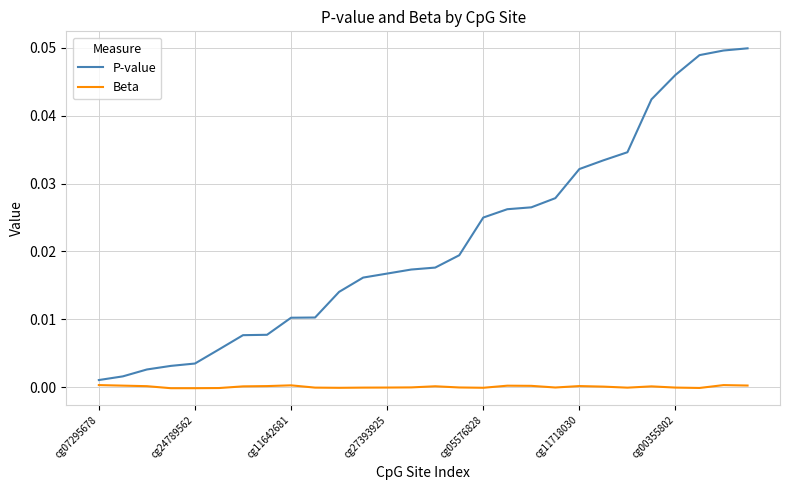

What are all the series names shown in the legend?

P-value, Beta